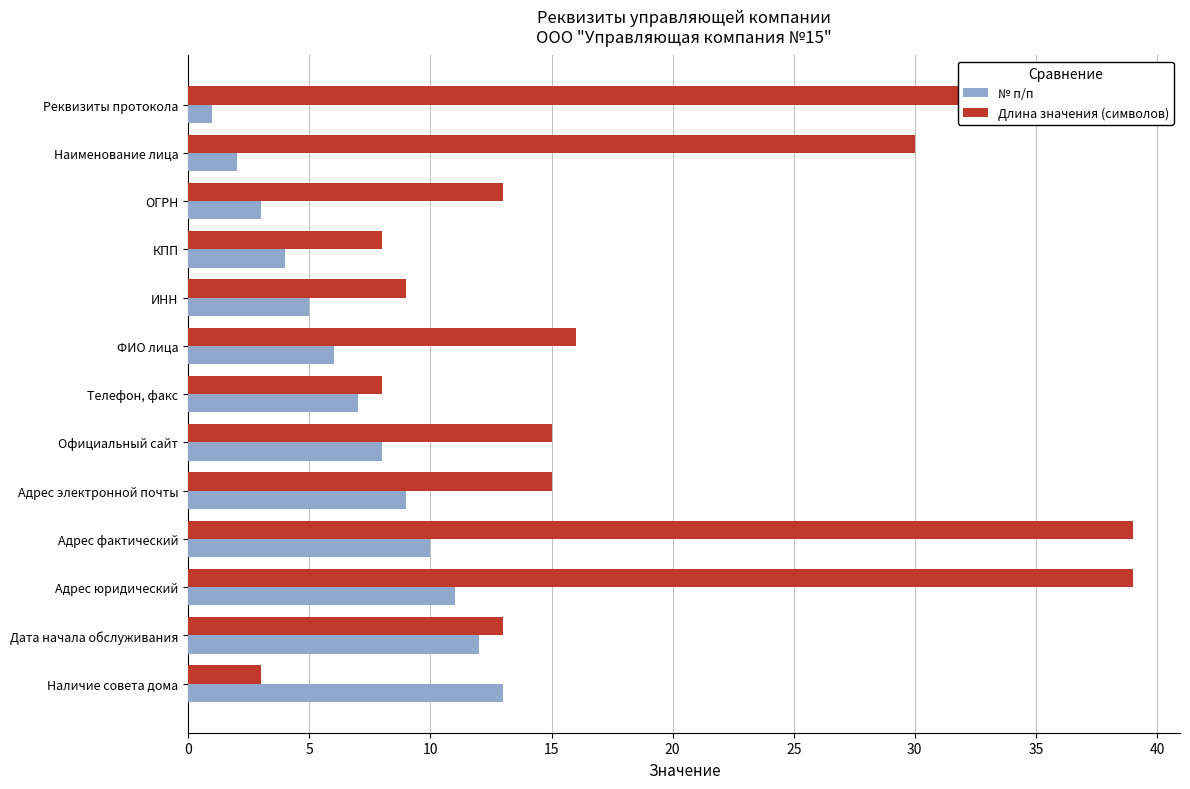

At which label is Длина значения (символов) closest to 21?

ФИО лица